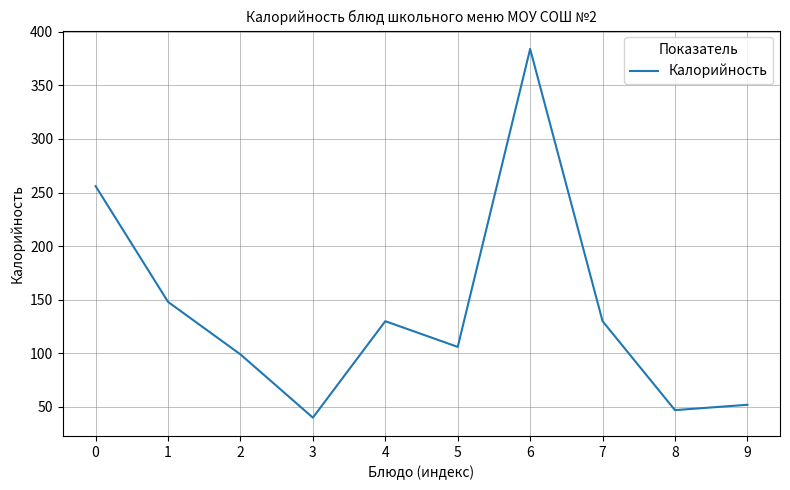

Reading left to right, what are all the values shown in this chart?

256	148	99	40	130	106	384	130	47	52